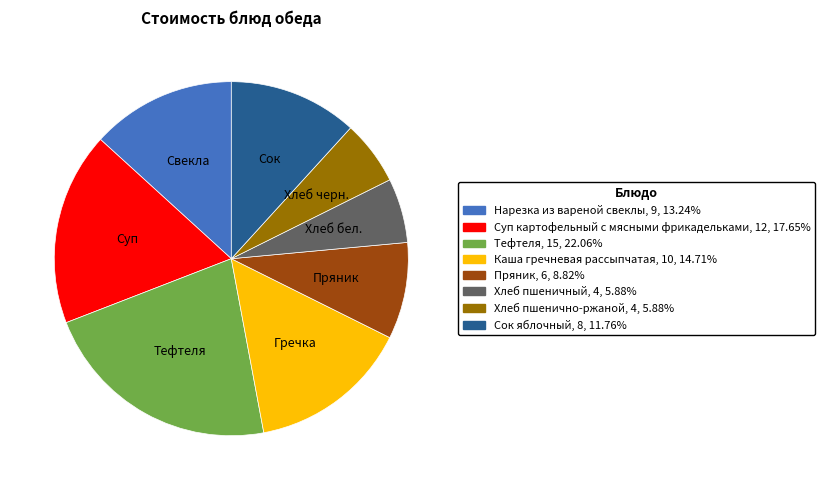

The Пряник slice represents 18% of the pie. True or false?

False